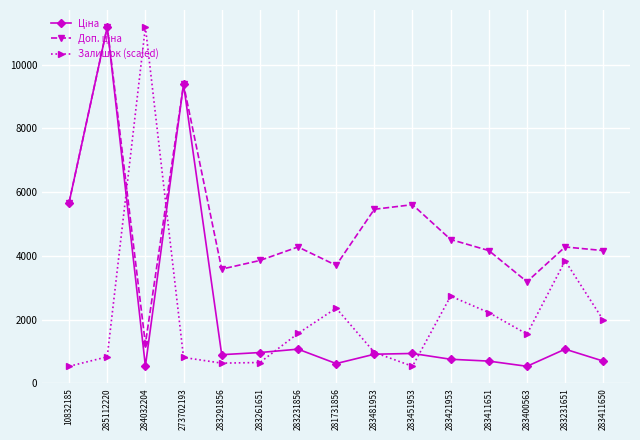

How many lines are shown in the chart?

3